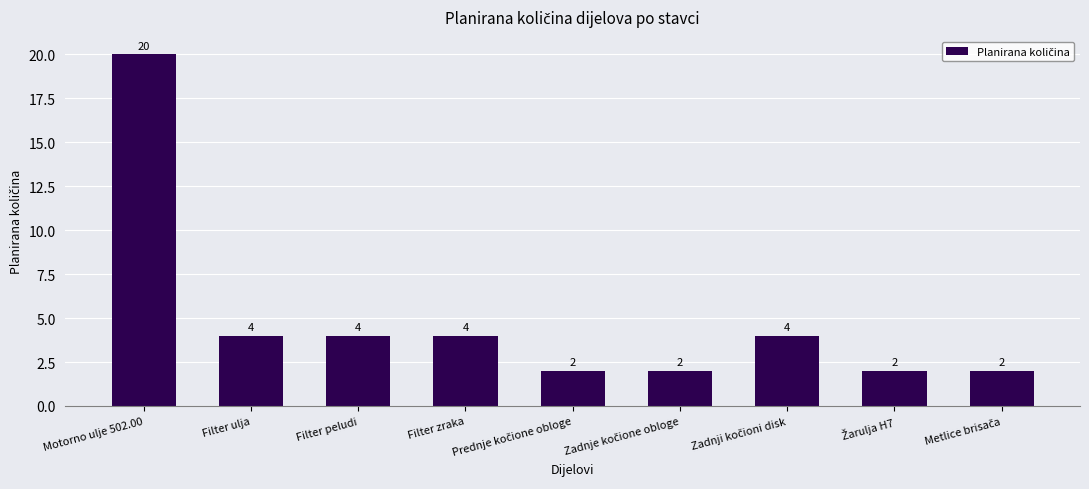

Count the number of data series in this chart.

1